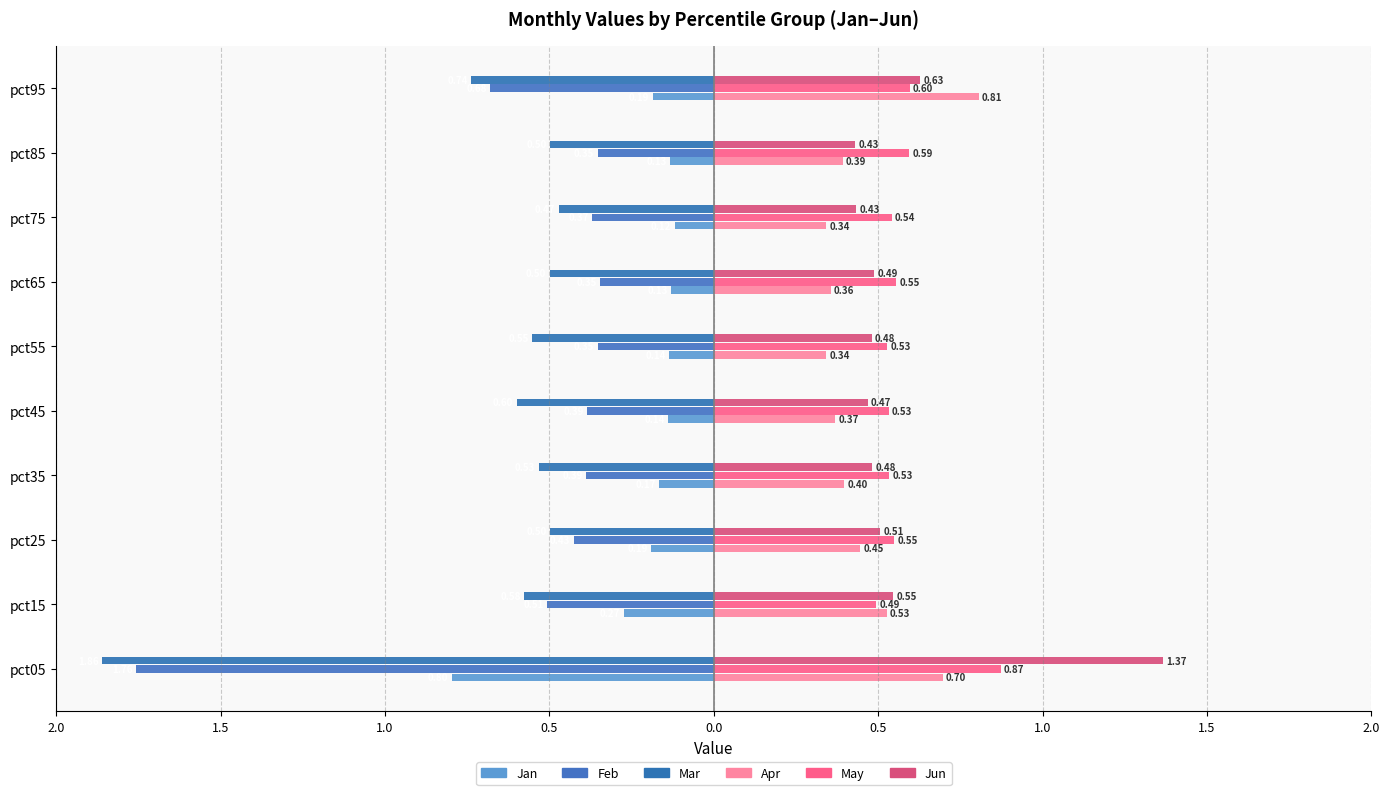

Count the number of categories in the chart.

10